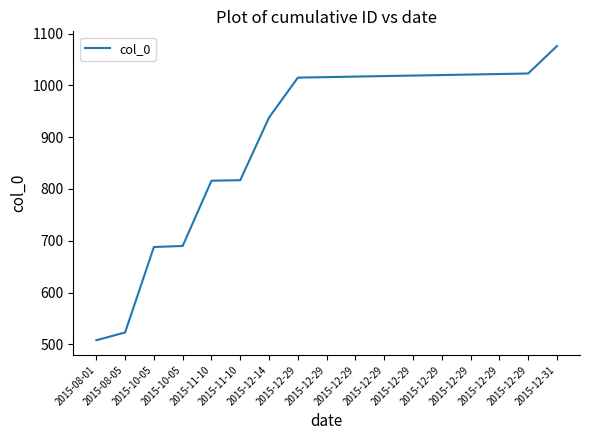

Reading left to right, list all the values displayed in this chart.

2015-08-01=508	2015-08-05=523	2015-10-05=688	2015-10-05=690	2015-11-10=816	2015-11-10=817	2015-12-14=938	2015-12-29=1015	2015-12-29=1016	2015-12-29=1017	2015-12-29=1018	2015-12-29=1019	2015-12-29=1020	2015-12-29=1021	2015-12-29=1022	2015-12-29=1023	2015-12-31=1076